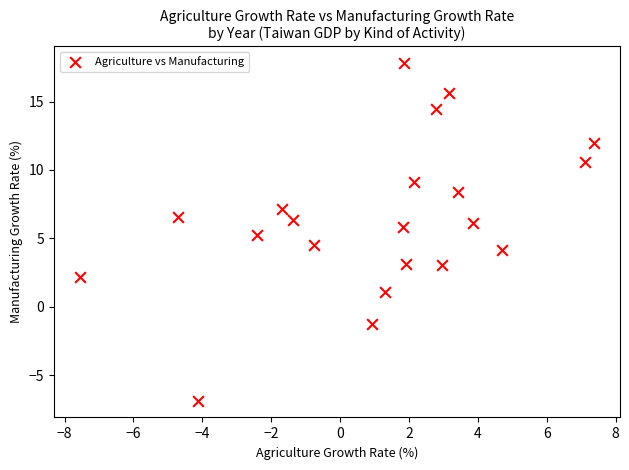

What is the range of Y values (max minus min)?

24.7